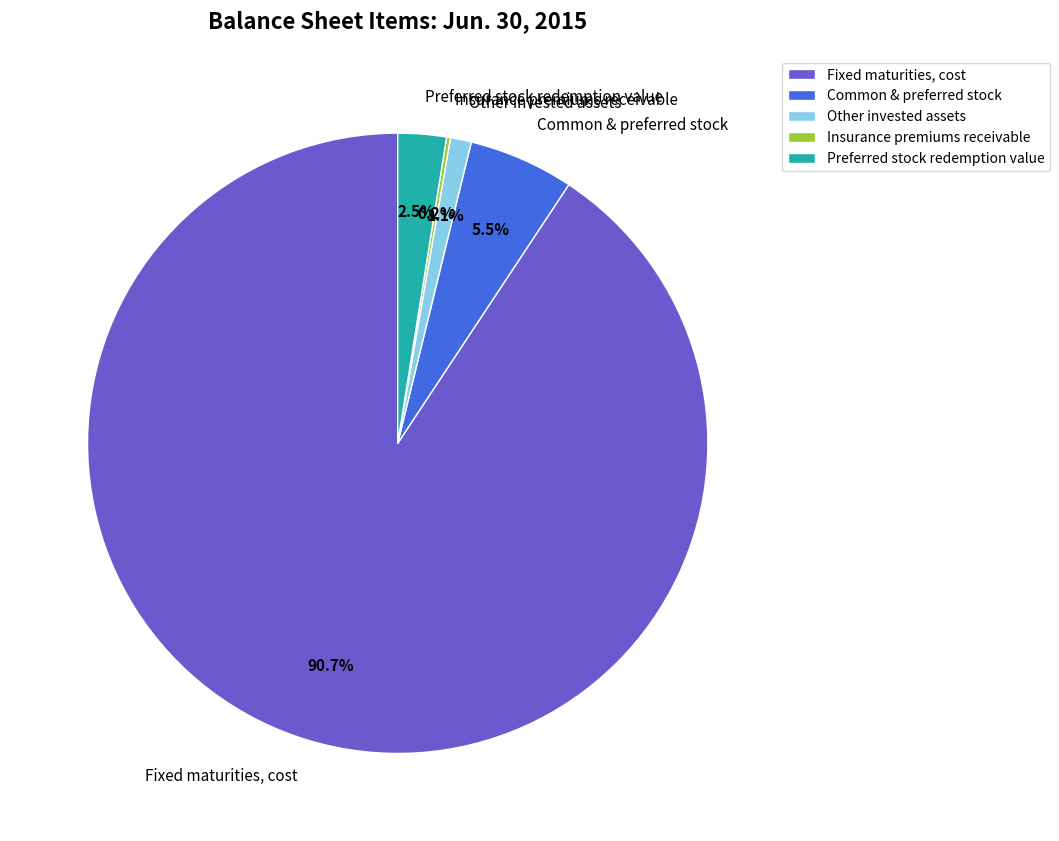

Is there any slice that represents more than half of the pie?

Yes